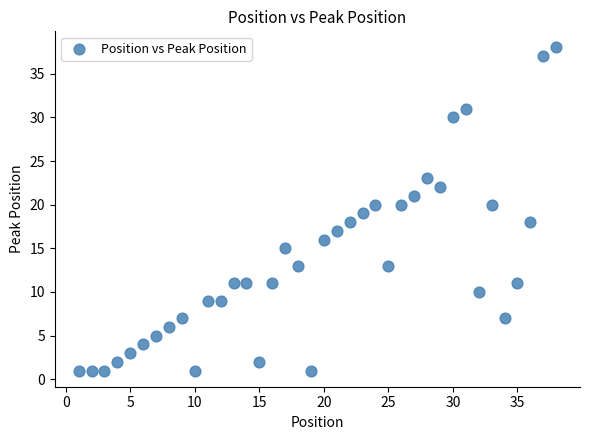

What is the range of X values (max minus min)?

37